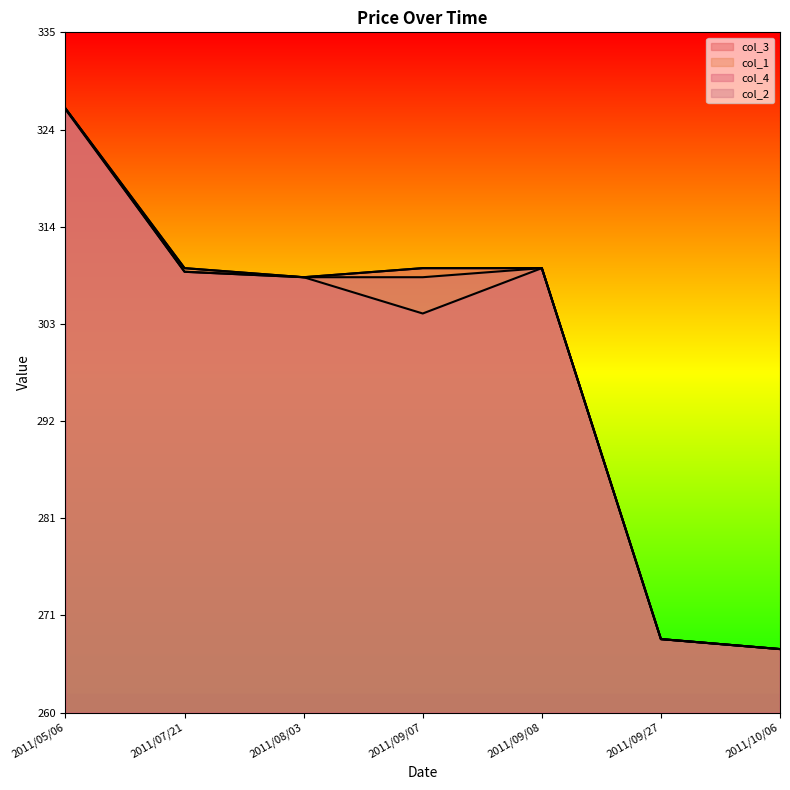

Which label corresponds to the smallest value in the chart?

2011/10/06